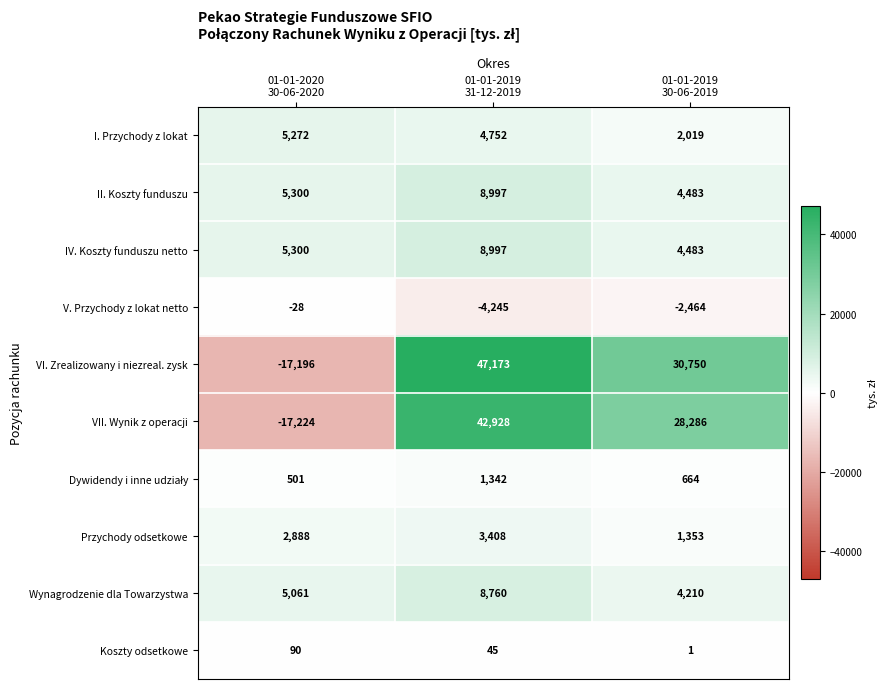

Which series has the widest spread of values?

VI. Zrealizowany i niezreal. zysk